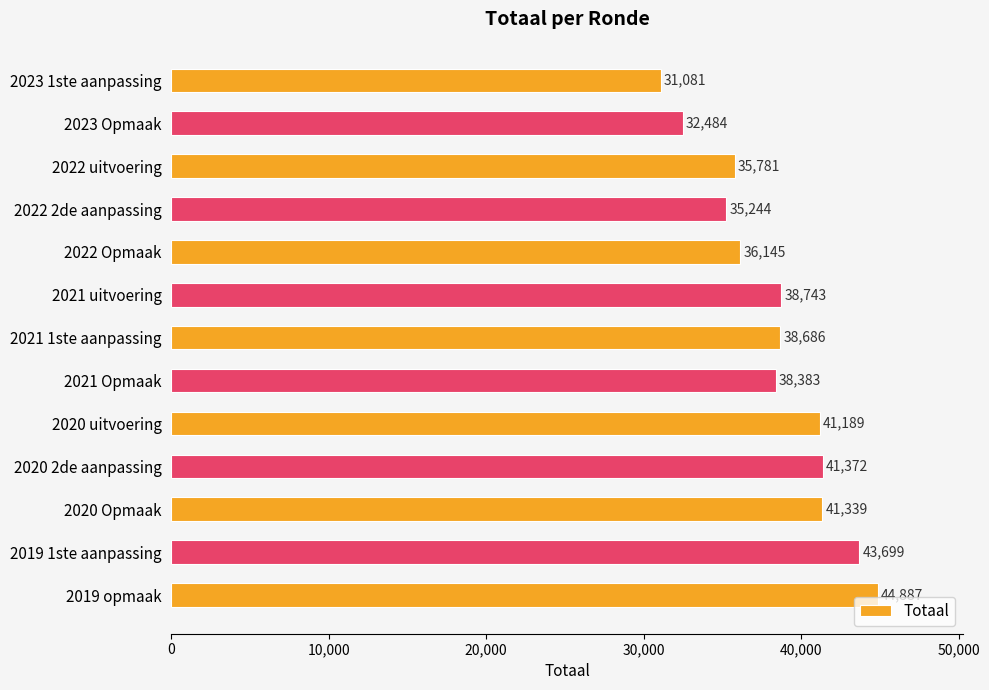

What is the greatest value displayed?

44887